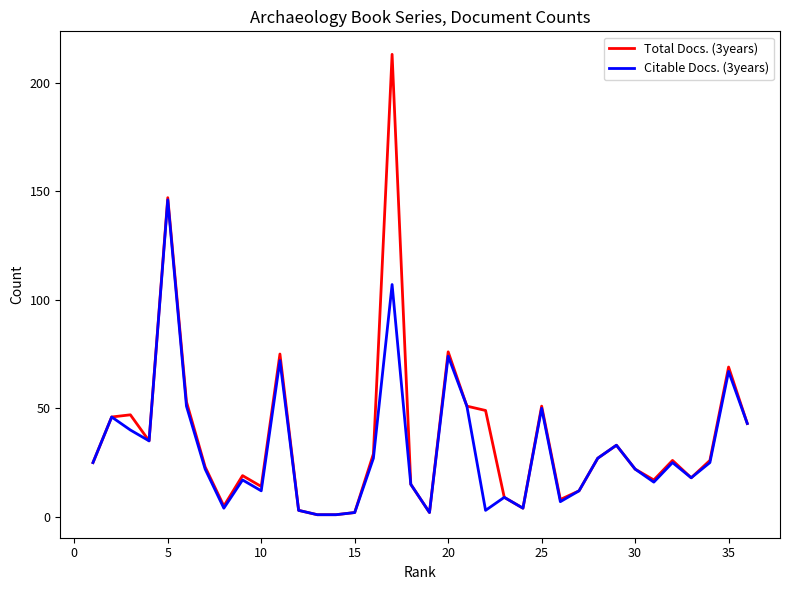

How many distinct data groups are displayed?

2